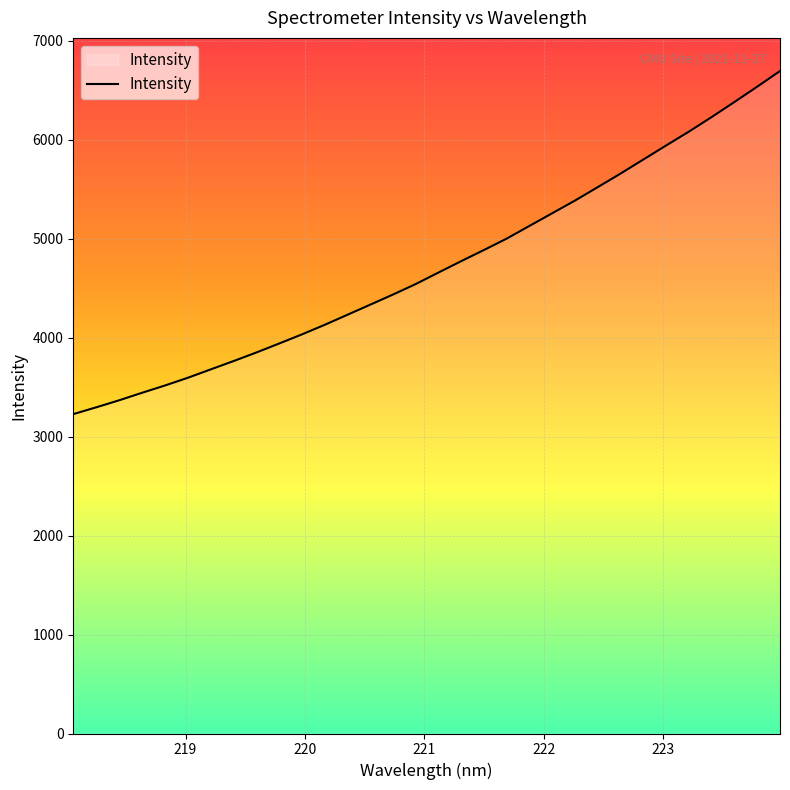

What is the sum of all values?

151270.4